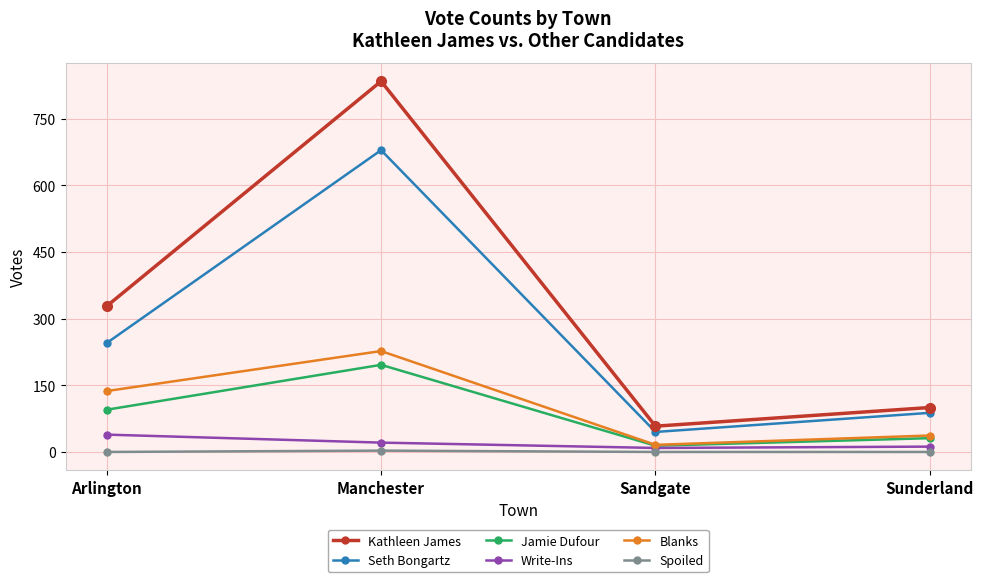

What position from the left is Sunderland?

4